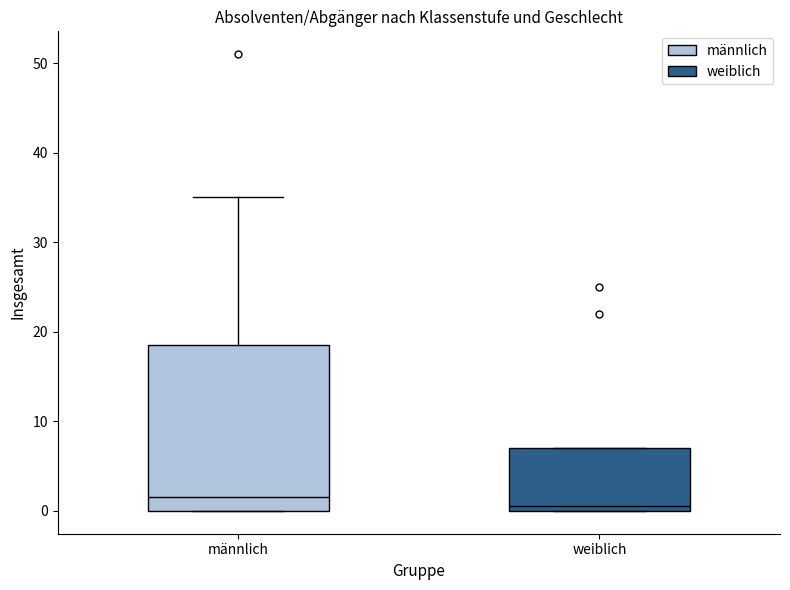

Reading left to right, read every box against the y-axis: the position of its median line, the range the box covers, and the ends of its whiskers. The values are not printed on the chart, so give them approximately, as read against the axis.

männlich: median 2, box 0 to 19, whiskers 0 to 35
weiblich: median 1, box 0 to 7, whiskers 0 to 7